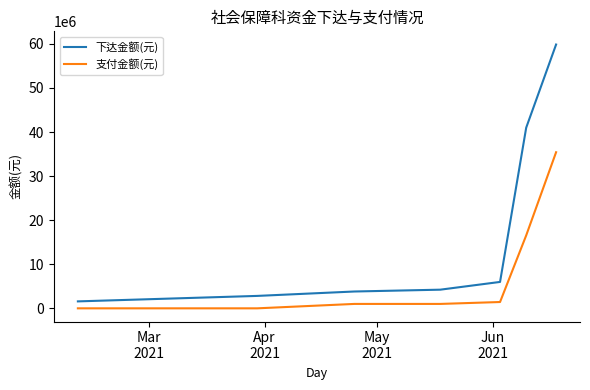

List the series in order of their overall mean, highest first.

下达金额(元), 支付金额(元)